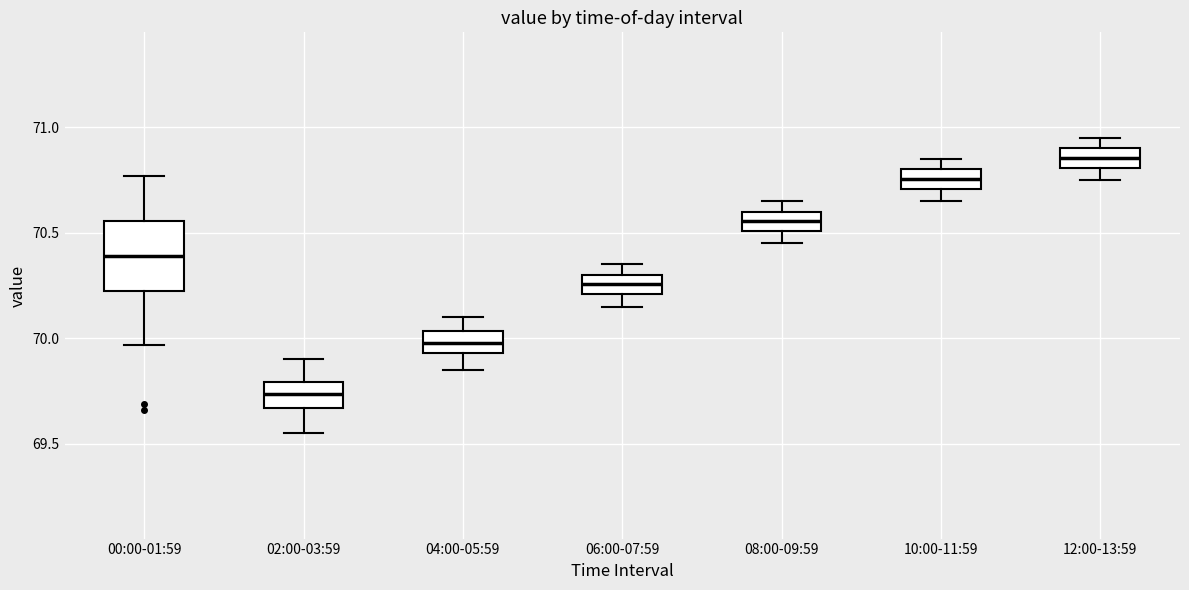

Where does the lower whisker of the box for 08:00-09:59 end on the y-axis? The values are not printed on the chart, so give them approximately, as read against the axis.

70.45